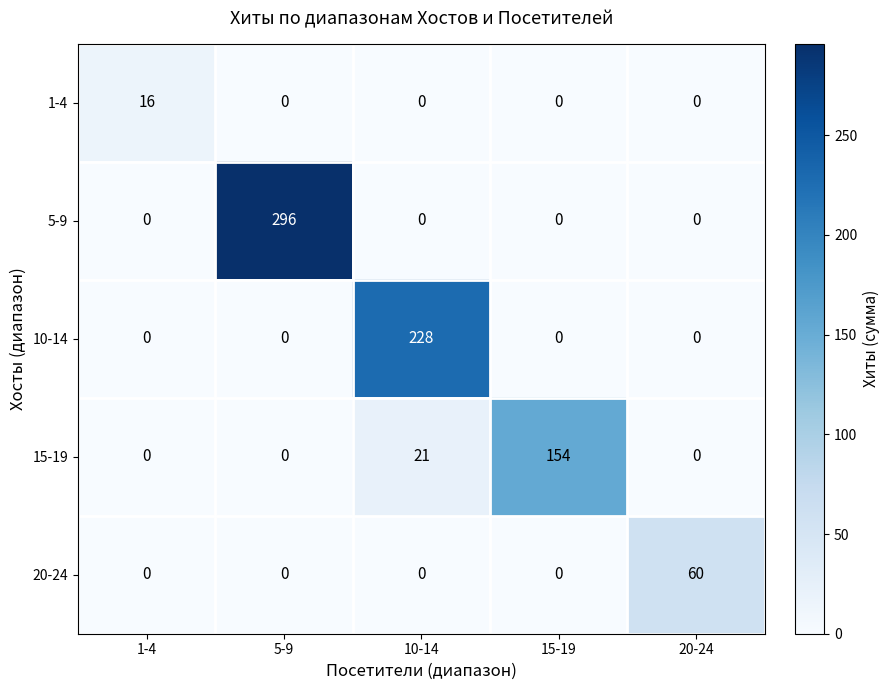

Rank the series by their average value, from lowest to highest.

1-4, 20-24, 15-19, 10-14, 5-9